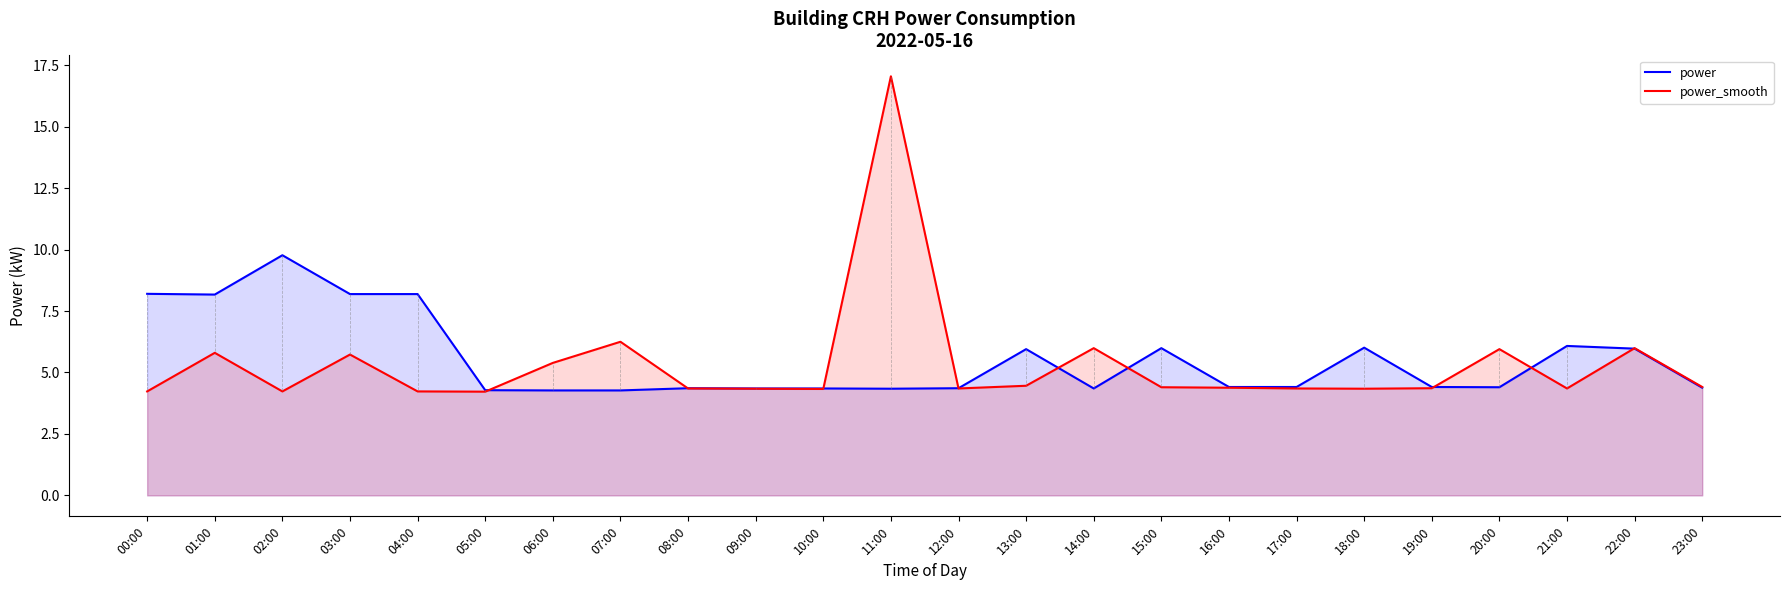

What is the total value across all series at 12:00?

8.7